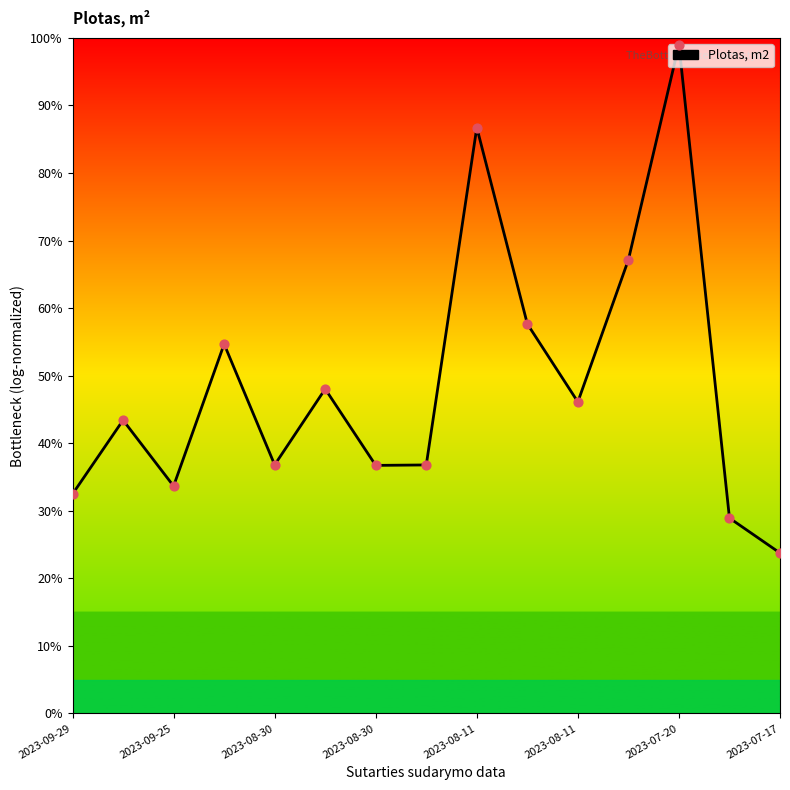

What is the smallest value displayed?

23.7